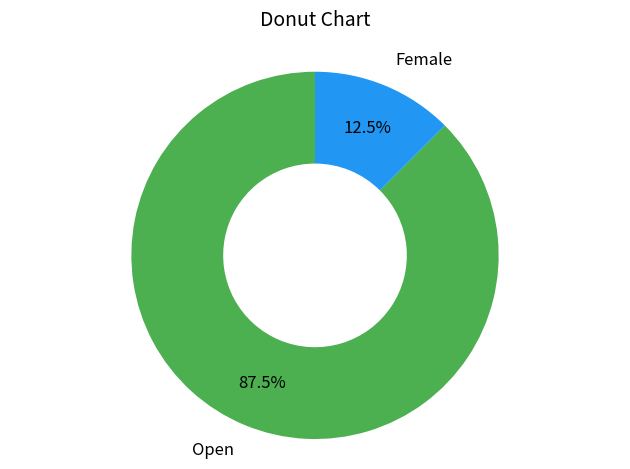

Count the number of slices in the pie.

2